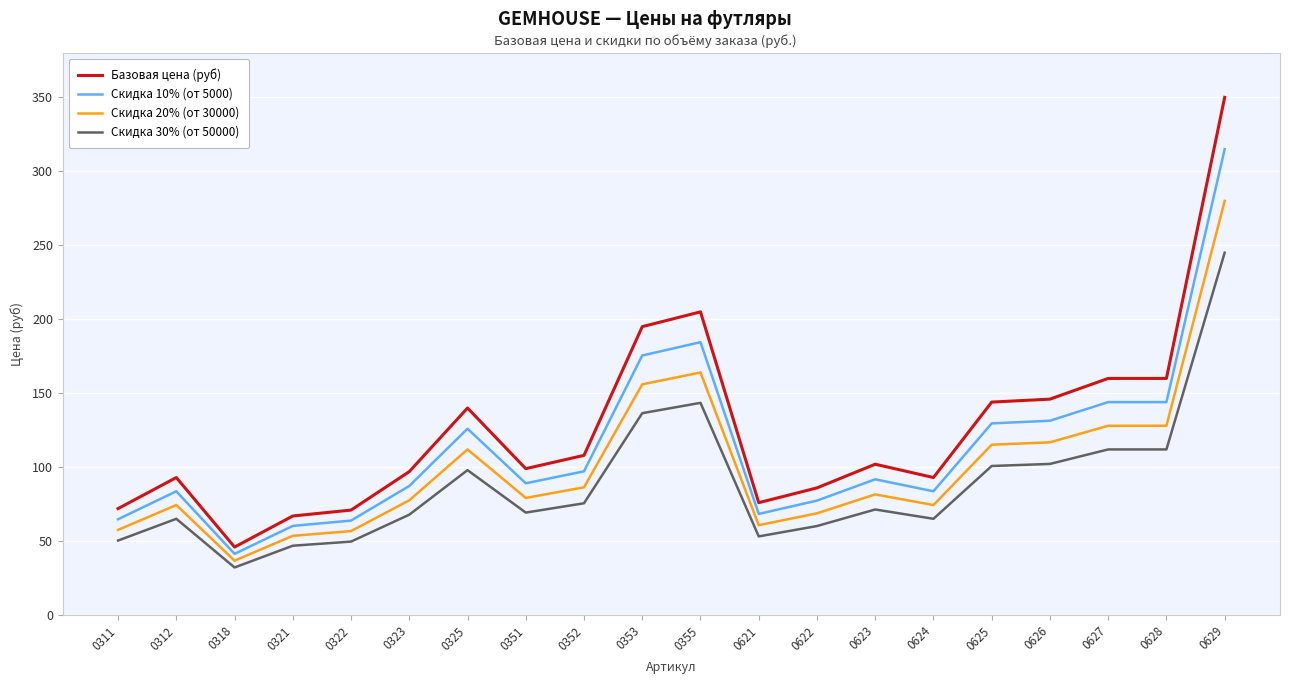

Rank the series by their average value, from highest to lowest.

Базовая цена (руб), Скидка 10% (от 5000), Скидка 20% (от 30000), Скидка 30% (от 50000)